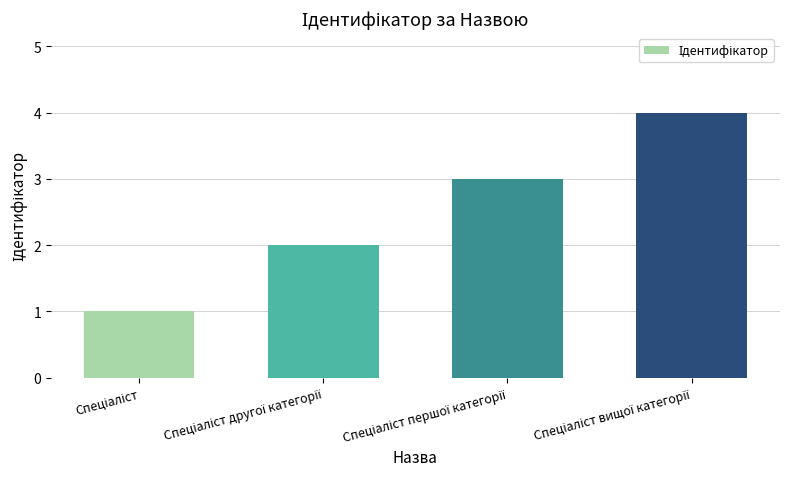

What is the greatest value displayed?

4